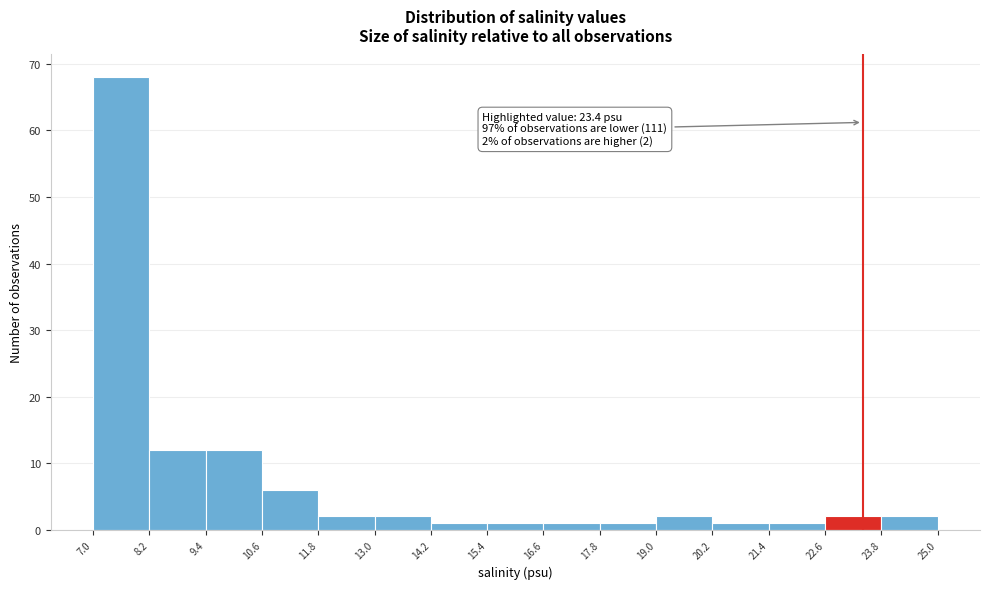

Which range on the x-axis has the tallest bar?

7.0 to 8.2